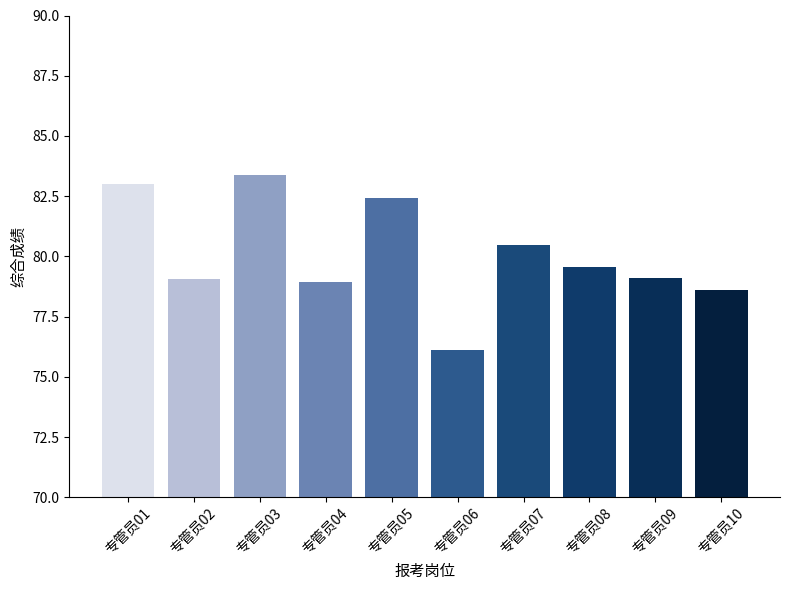

The value at 专管员10 is 78.6. True or false?

True